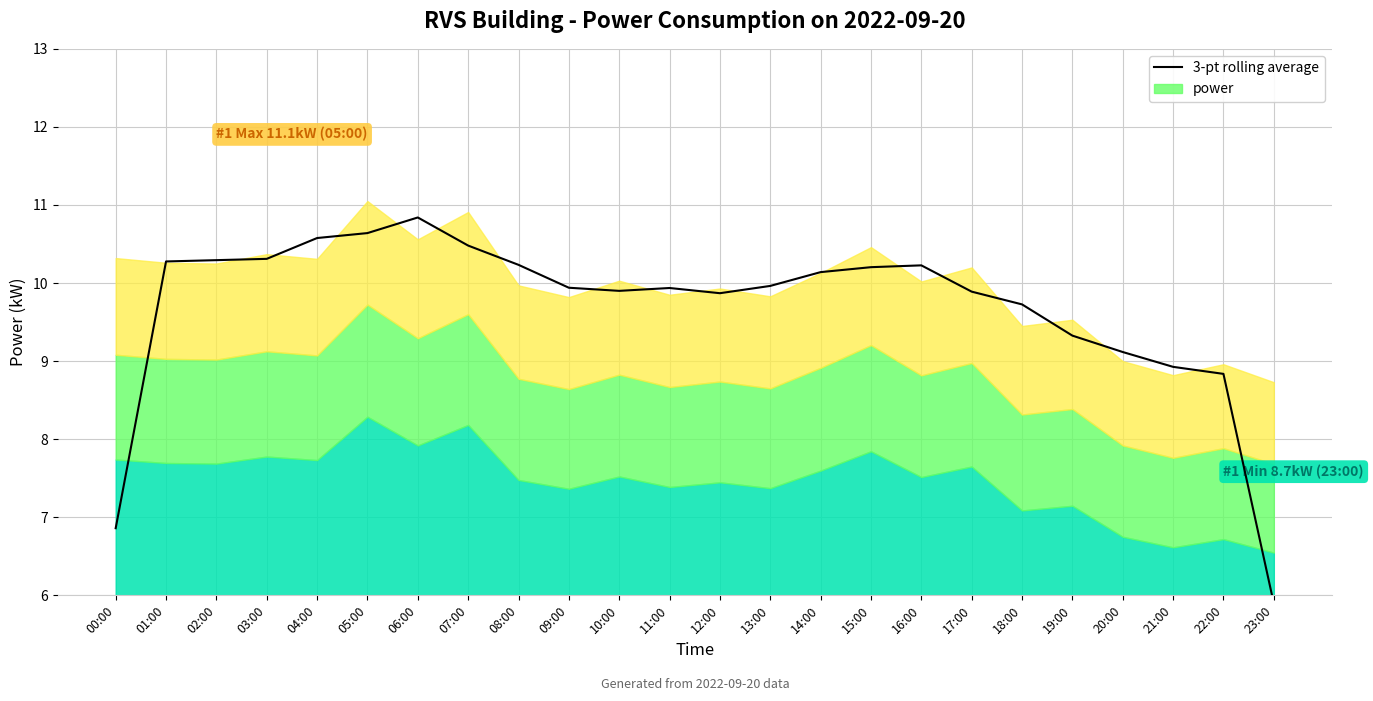

Between 09:00 and 17:00, which is larger?

09:00